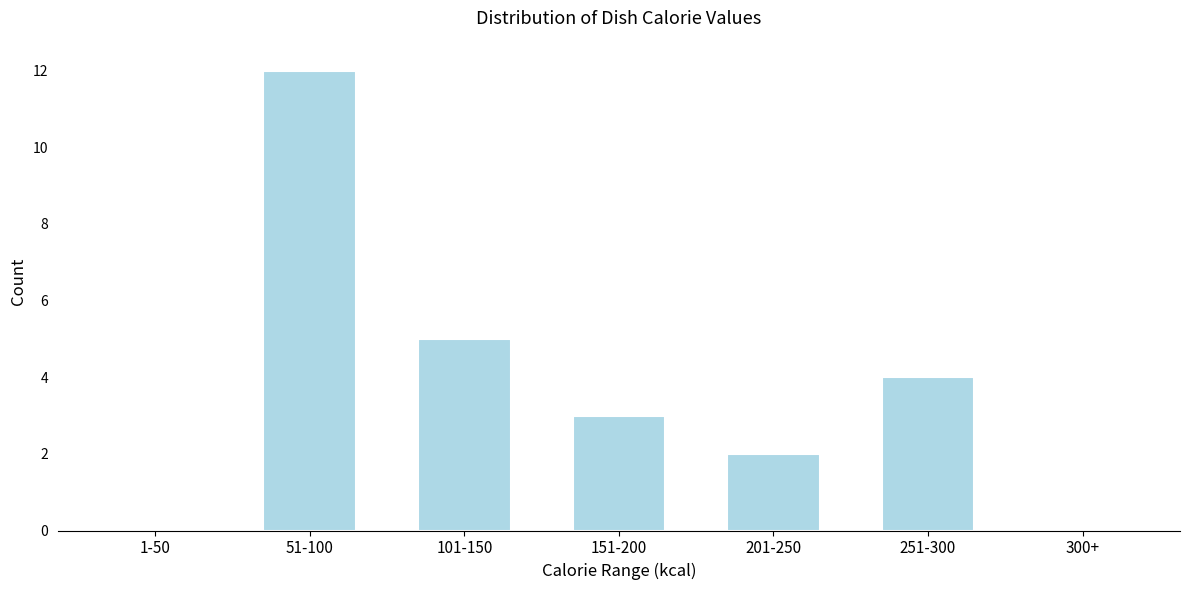

Reading left to right, list all the values displayed in this chart.

1-50=0	51-100=12	101-150=5	151-200=3	201-250=2	251-300=4	300+=0